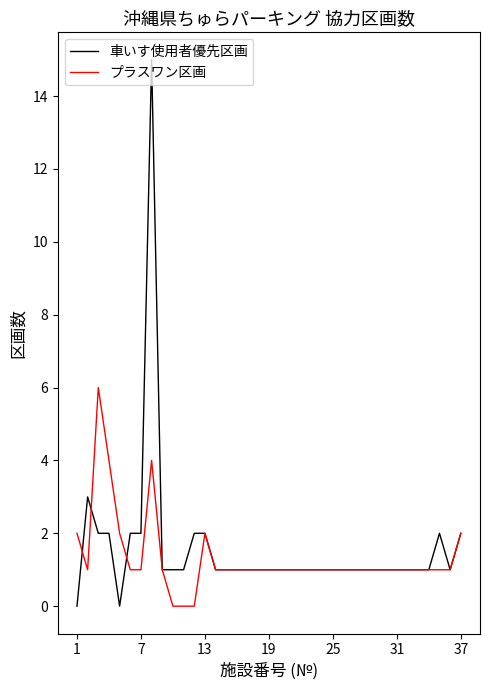

List the series in order of their peak value, lowest first.

プラスワン区画, 車いす使用者優先区画